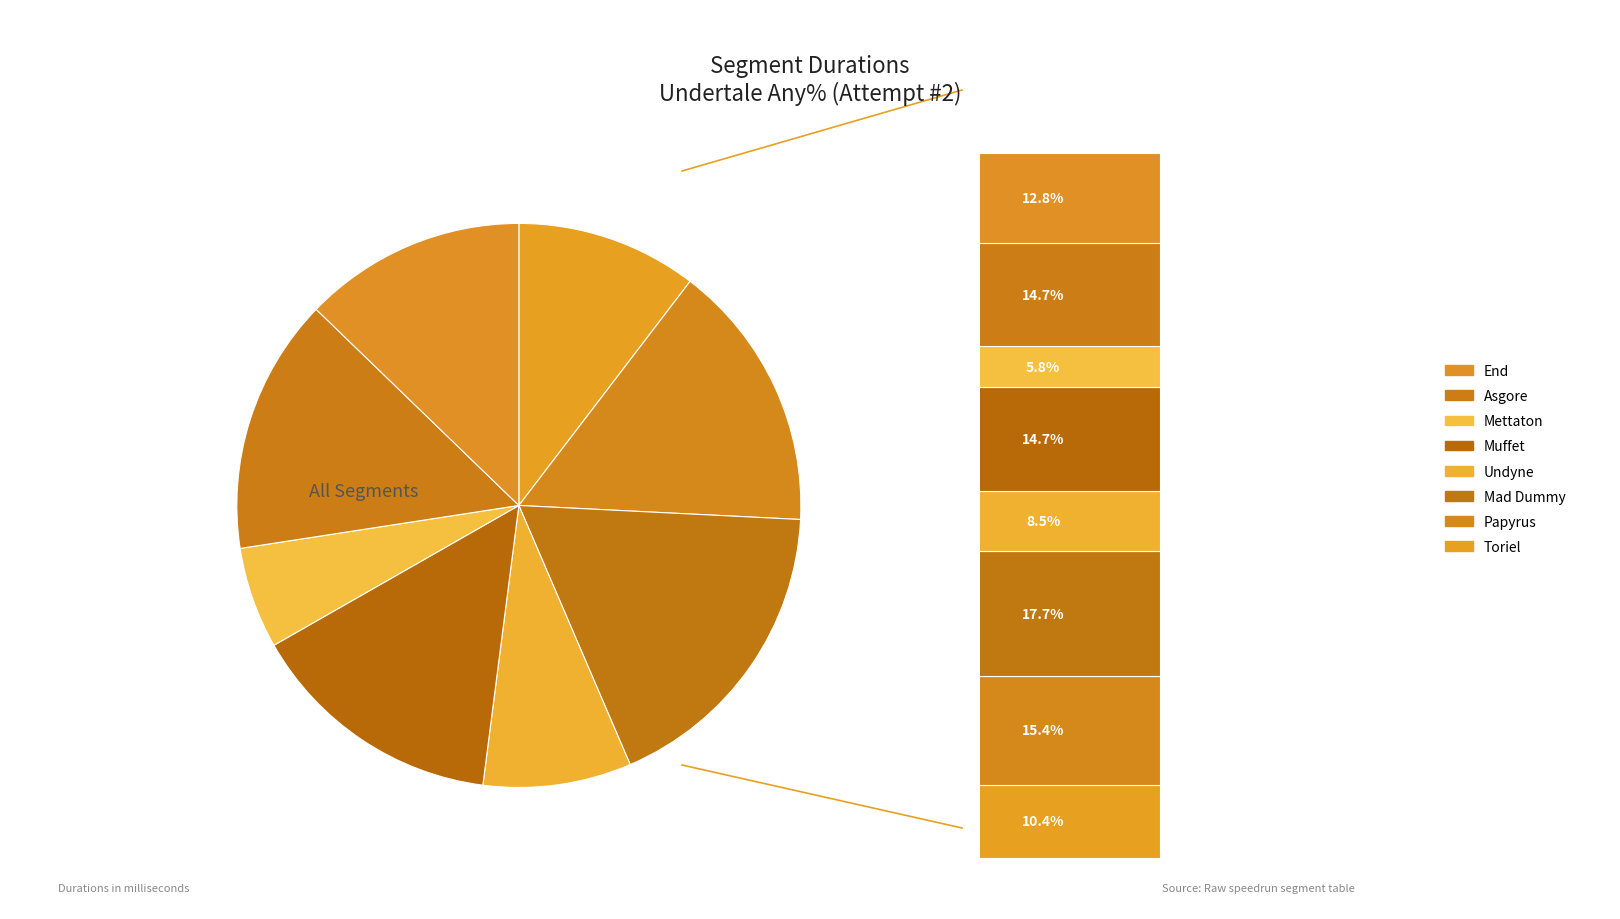

What percentage is the Muffet slice, to the nearest percent?

15%